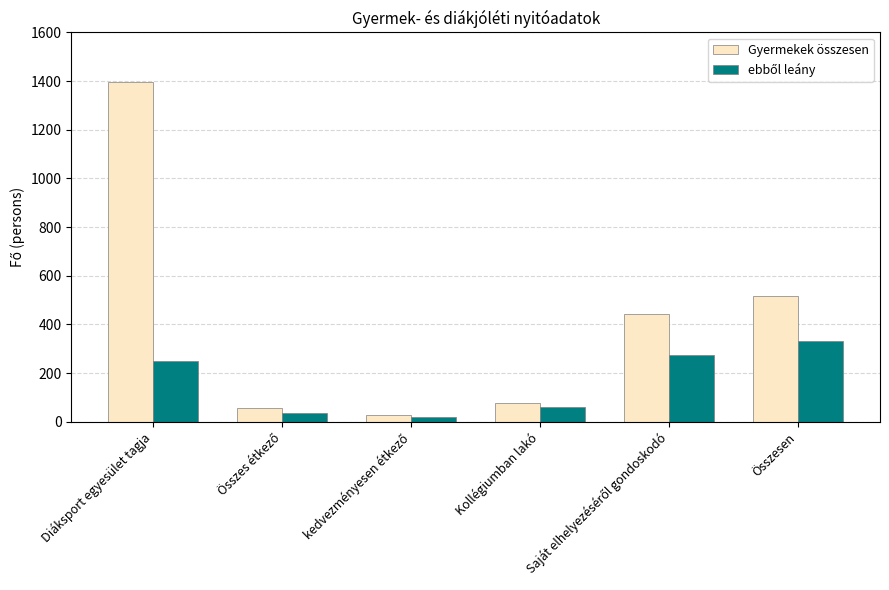

What is the difference between the second highest and second lowest values in the Gyermekek összesen series?

461